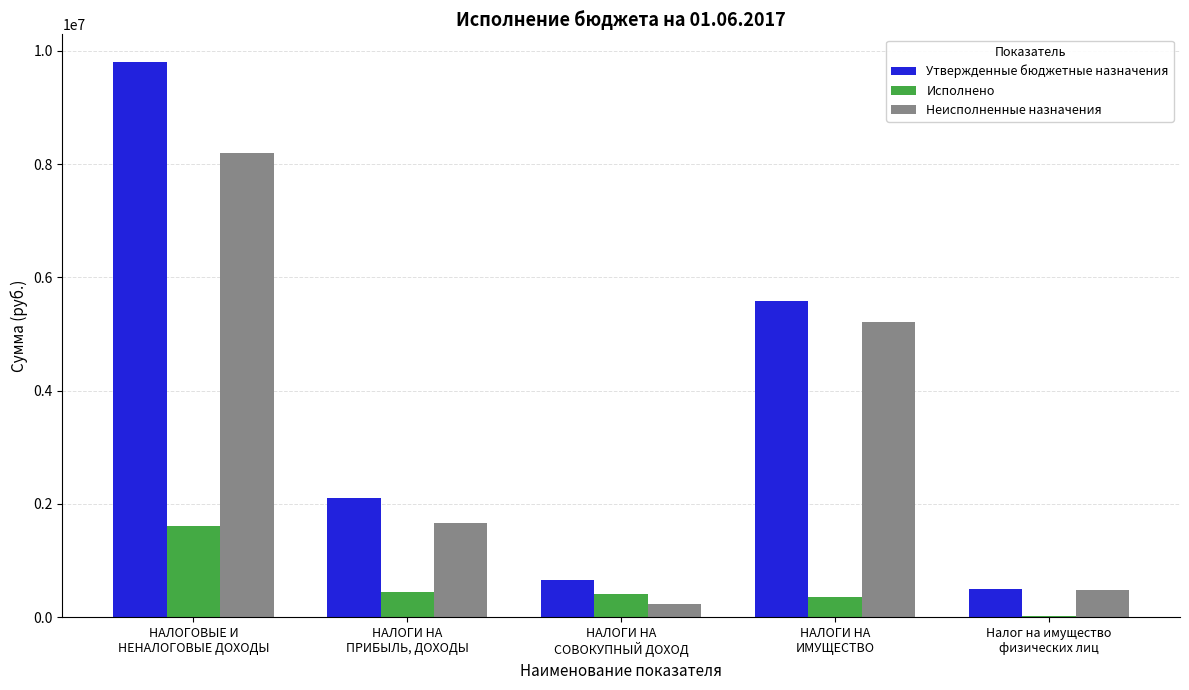

Which series has the largest total across all categories?

Утвержденные бюджетные назначения